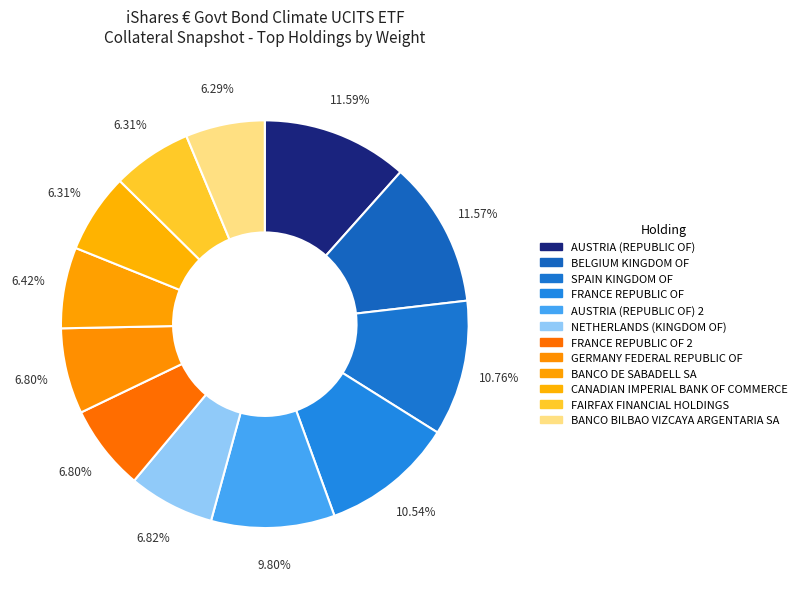

Count the number of slices in the pie.

12